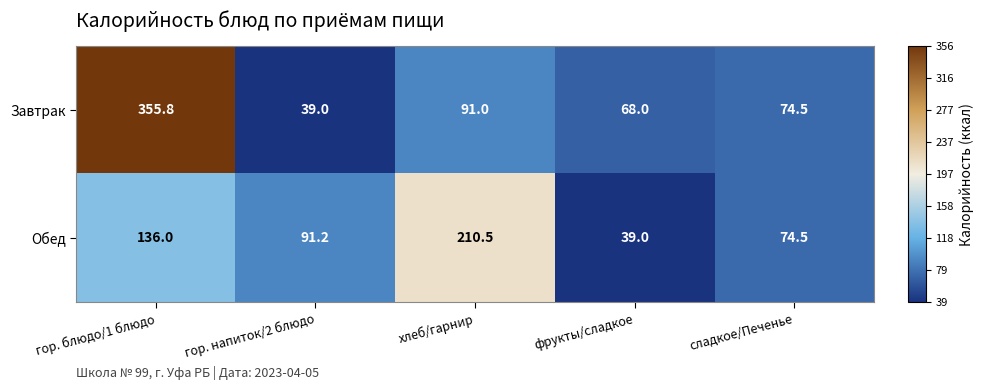

What is the sum of the Обед values at хлеб/гарнир and сладкое/Печенье?

285.0